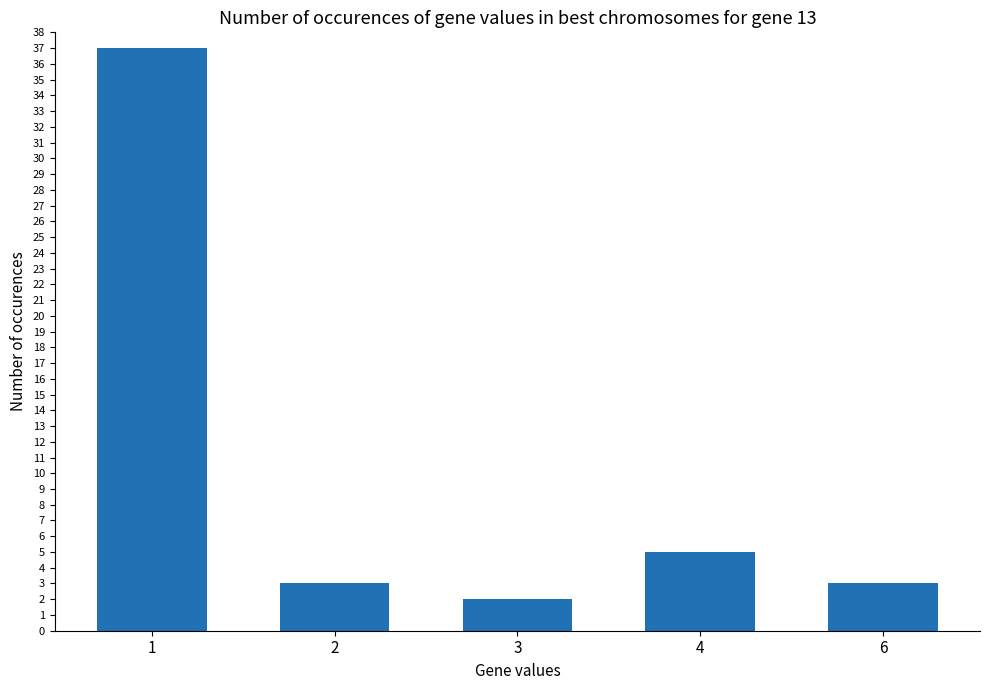

The value at 1 is 37. True or false?

True